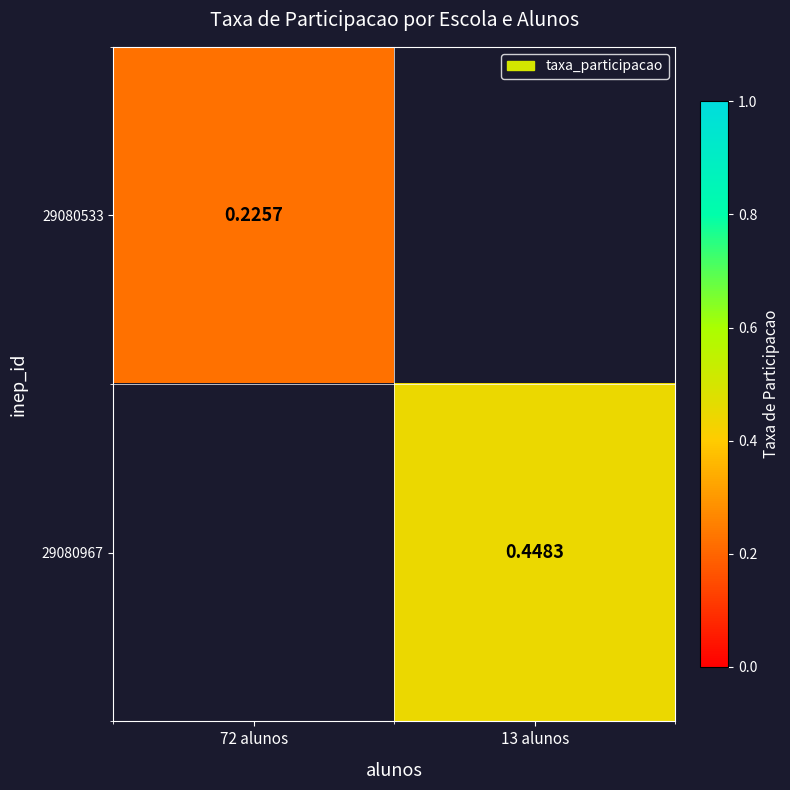

The 29080533 series shows -0.1 at 13 alunos. True or false?

False